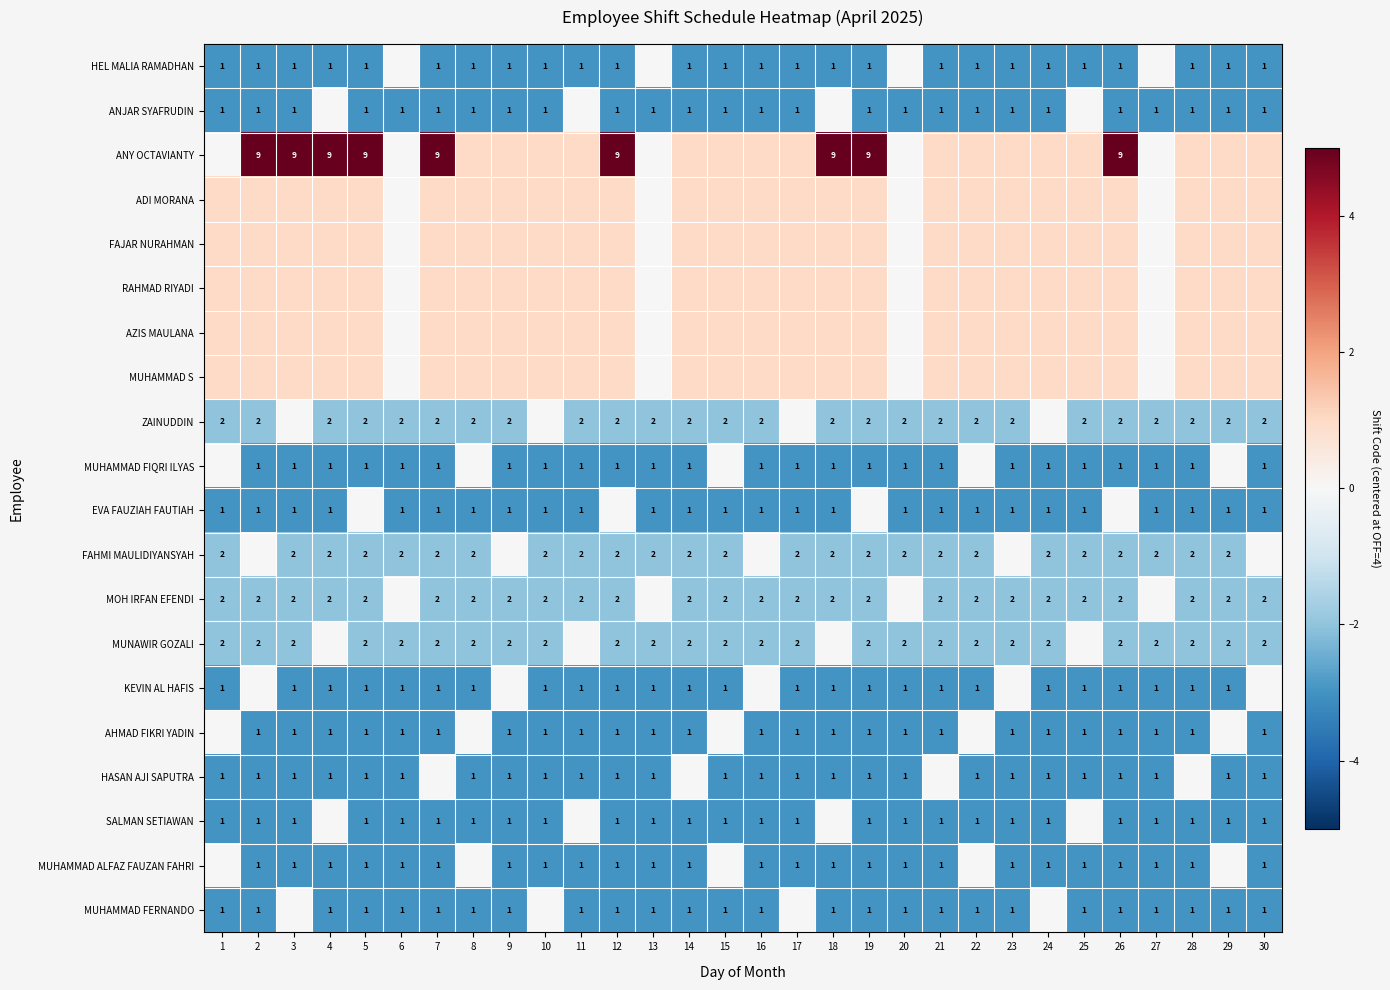

Is it true that KEVIN AL HAFIS equals 1 at 3?

True